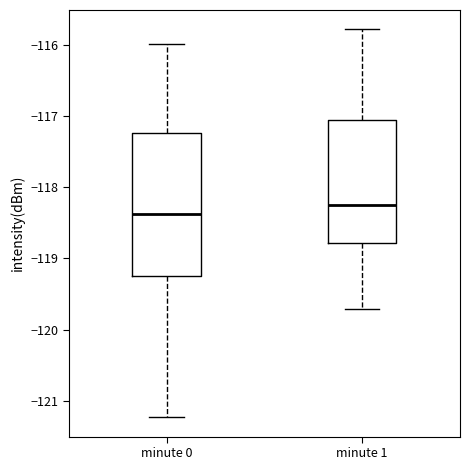

Reading left to right, transcribe this box plot: for each box, give where its median line is, the range the box spans, and where its two whiskers end, as read against the y-axis. The values are not printed on the chart, so give them approximately, as read against the axis.

minute 0: median -118.4, box -119.2 to -117.2, whiskers -121.2 to -116.0
minute 1: median -118.2, box -118.8 to -117.0, whiskers -119.7 to -115.8